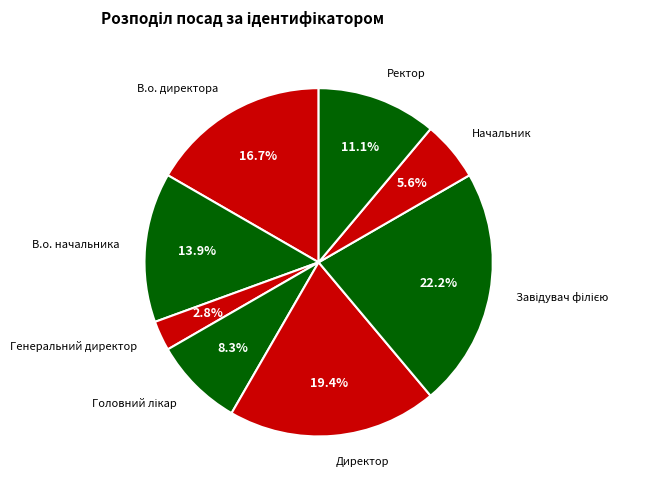

What is the smallest slice in the pie chart?

Генеральний директор